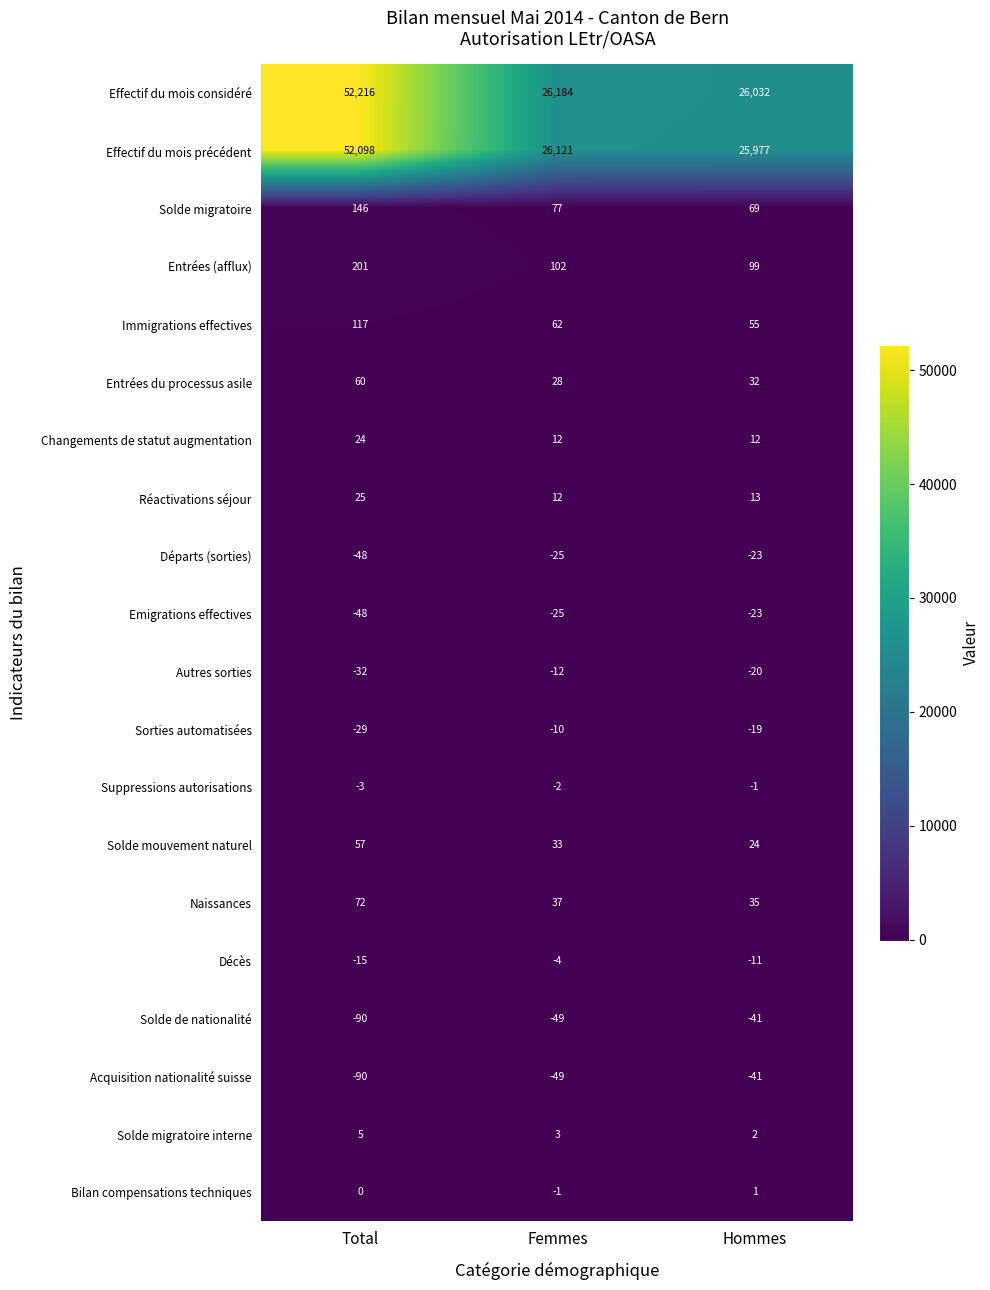

What is the total value across all series at Total?

104666